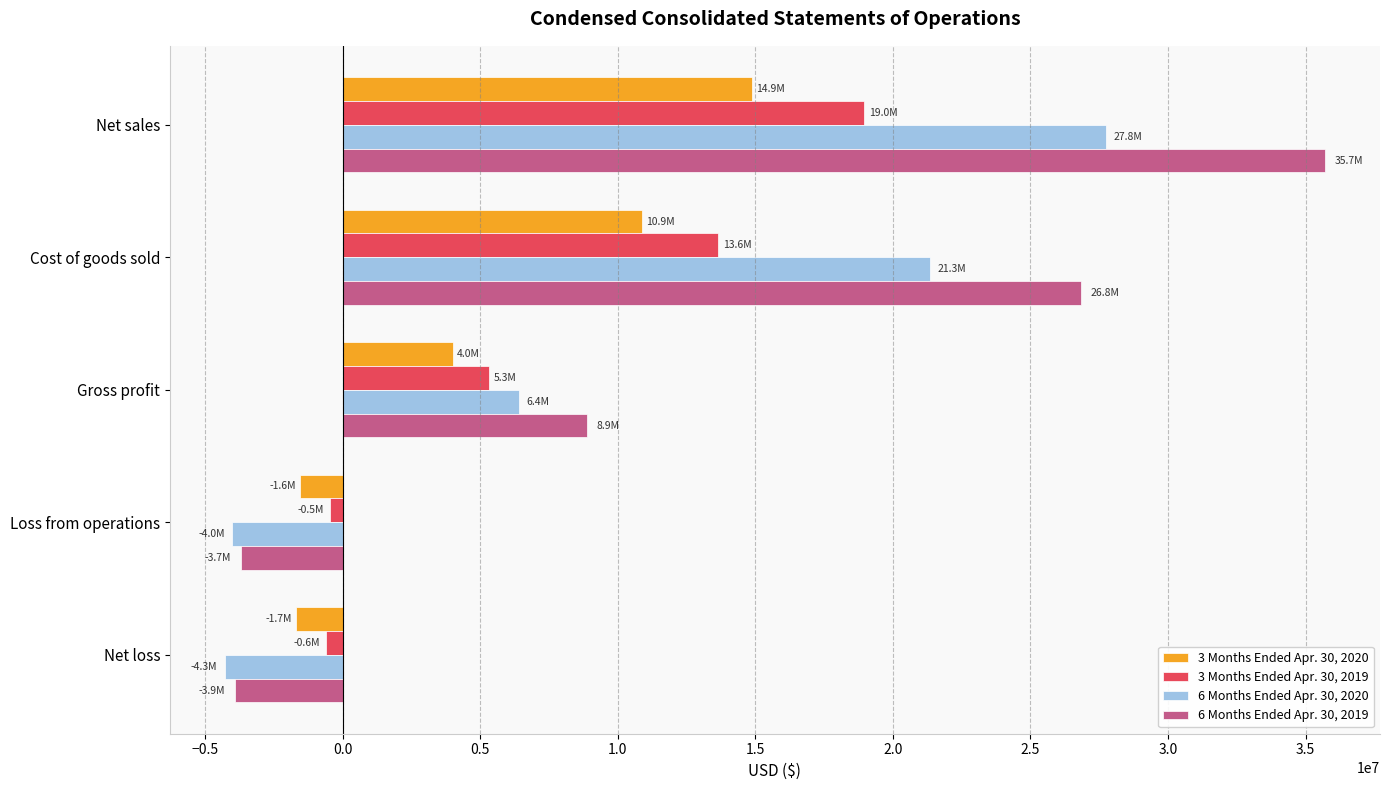

What is the difference between the highest and lowest values at Gross profit?

4874943